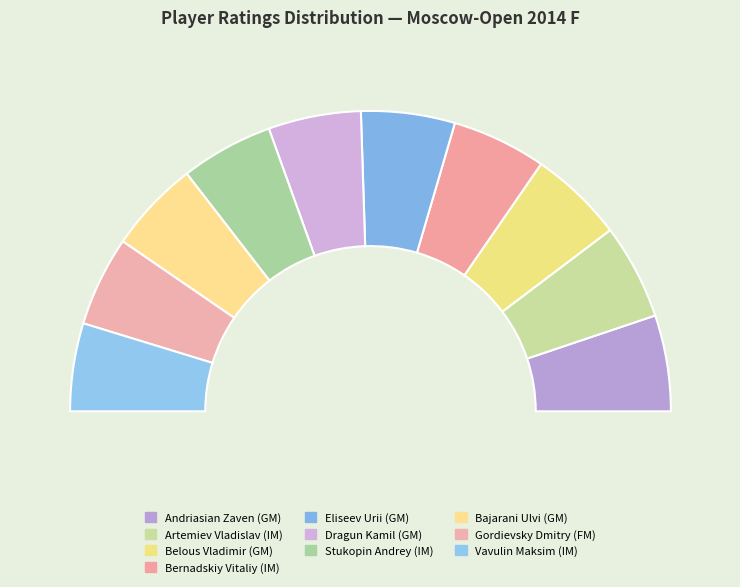

Is there any slice that represents more than half of the pie?

No